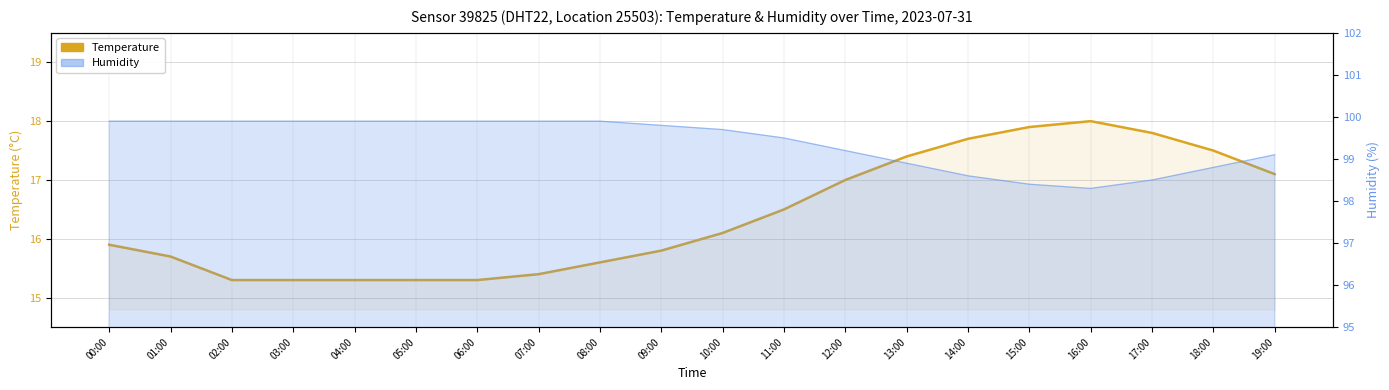

Reading left to right, list all the values displayed in this chart.

15.9	15.7	15.3	15.3	15.3	15.3	15.3	15.4	15.6	15.8	16.1	16.5	17.0	17.4	17.7	17.9	18.0	17.8	17.5	17.1